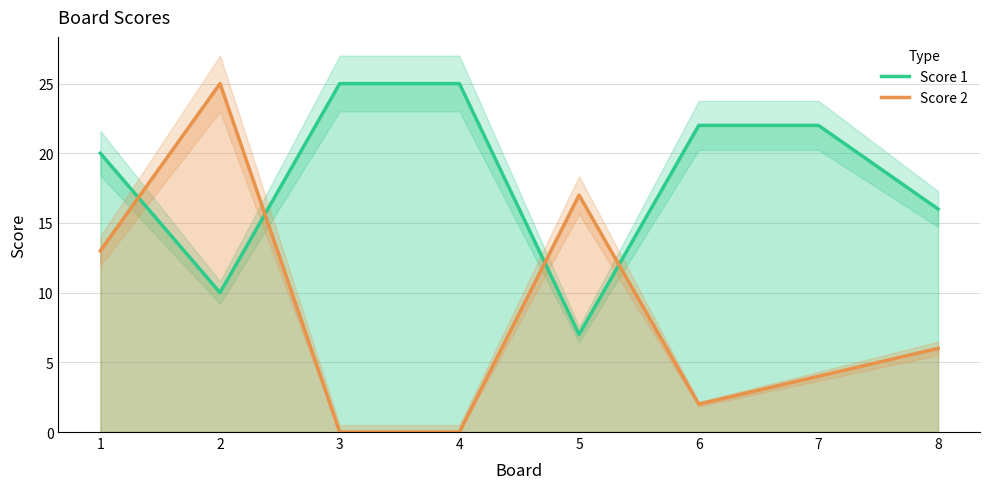

What is the total value across all series at 6?

24